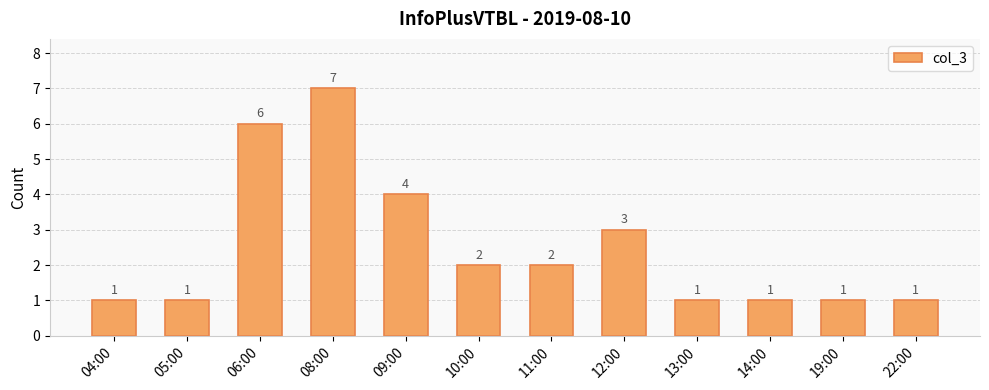

What is the ratio of the value at 10:00 to the value at 14:00?

2.0